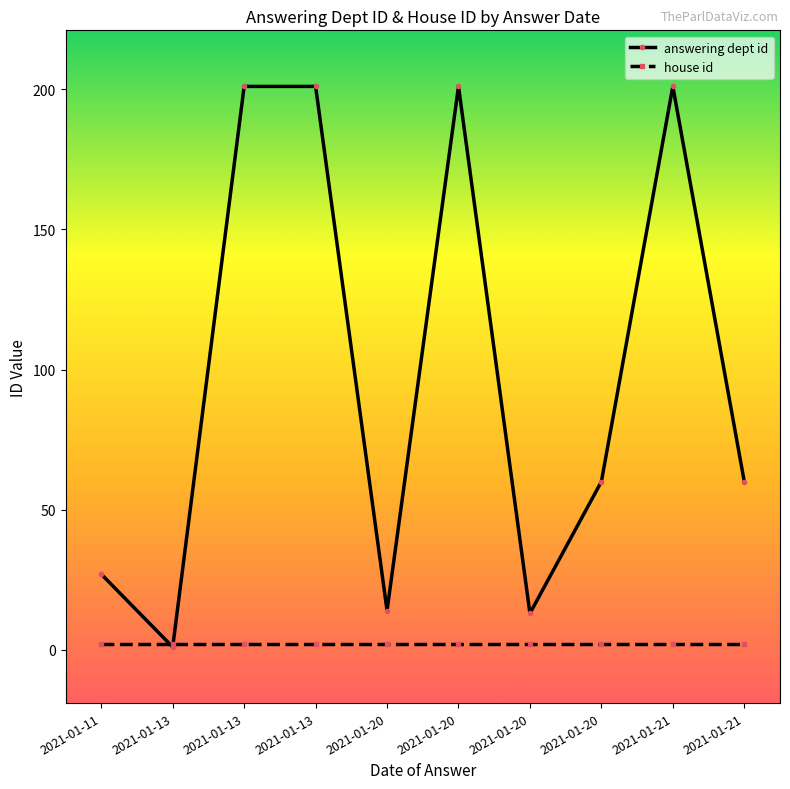

How many categories are shown in the chart?

10